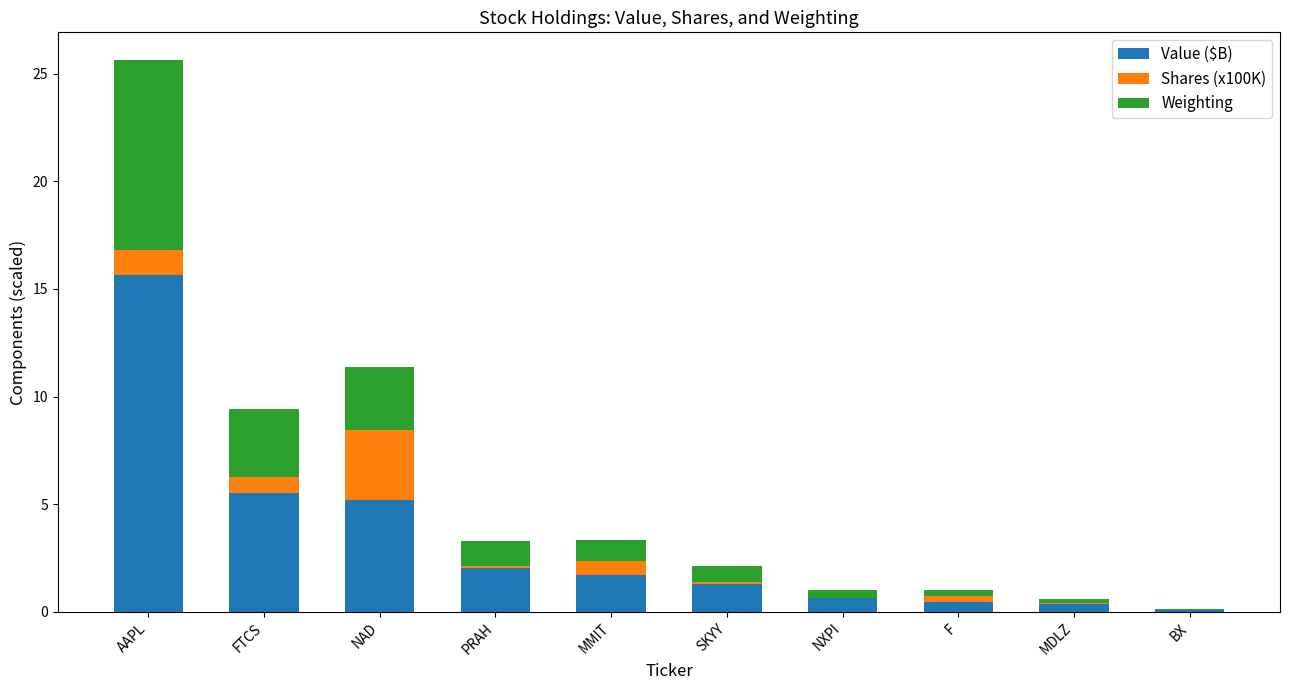

How many series are shown in this chart?

3